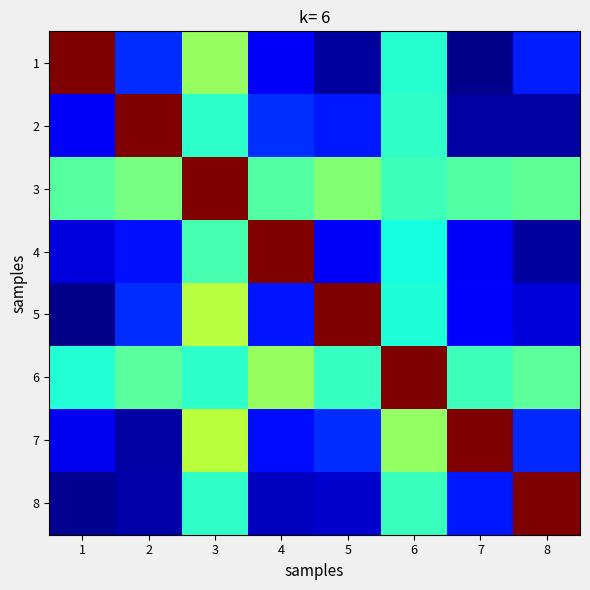

List the series in order of their peak value, lowest first.

1, 2, 3, 4, 5, 6, 7, 8